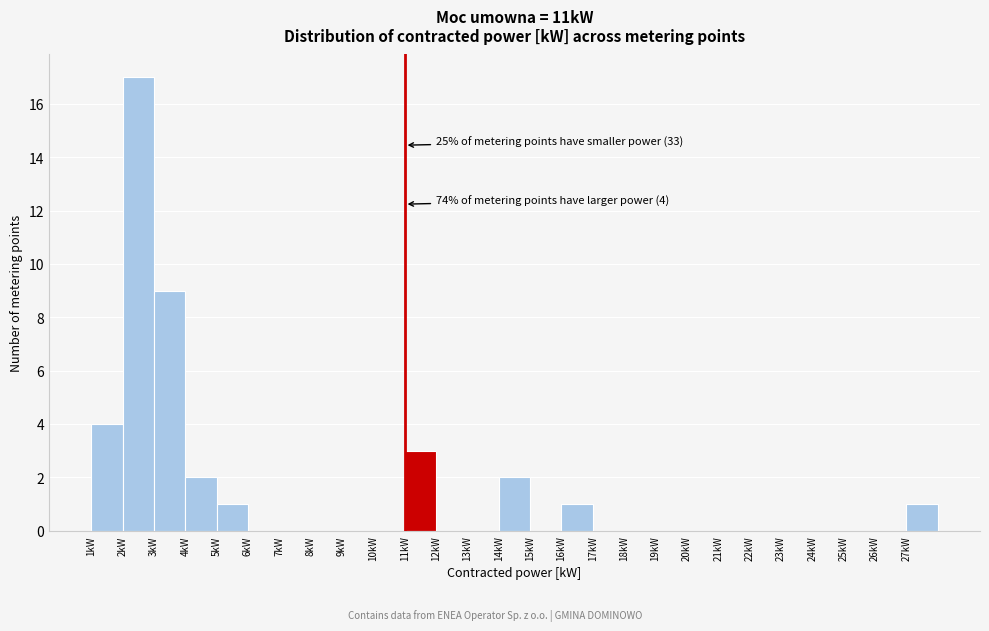

Over which range of the x-axis is the bar tallest?

2 to 3